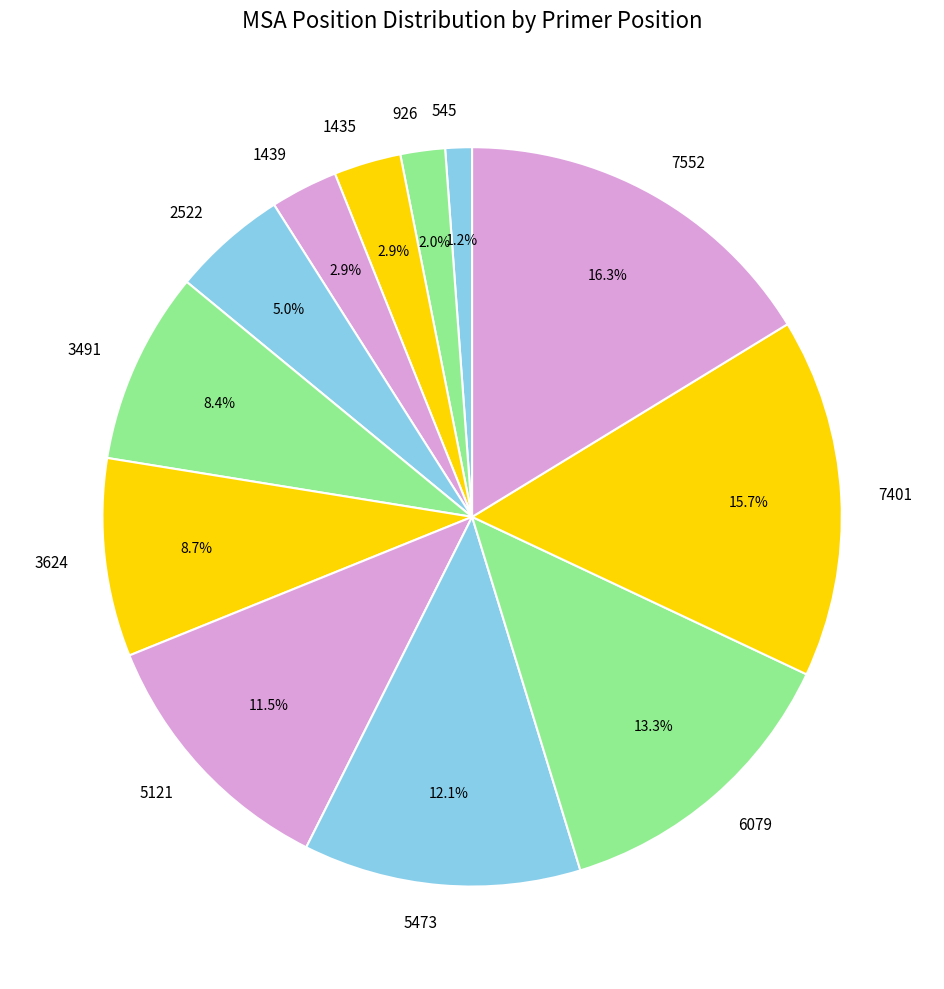

To the nearest percent, what portion does 545 represent?

1%